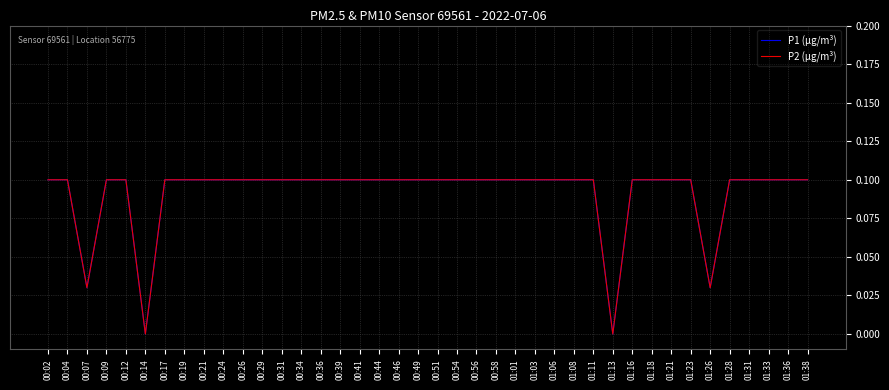

Is this an area chart (filled region under the line)?

No